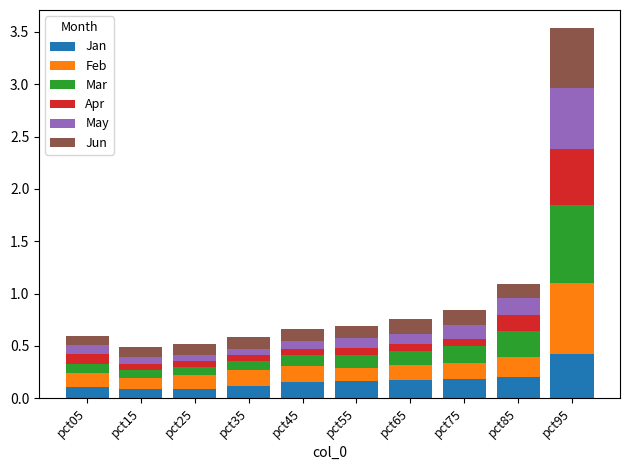

At which category is the sum across all series the highest?

pct95